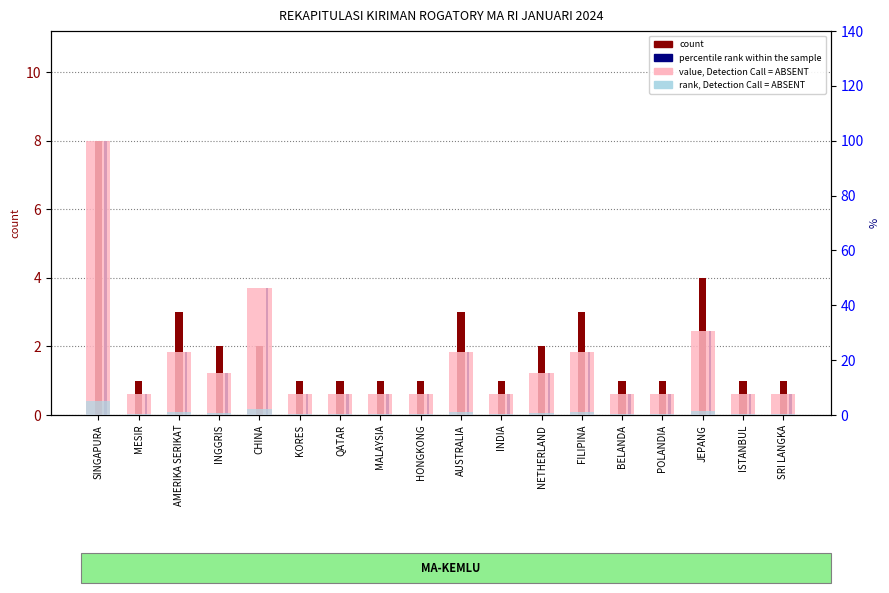

Reading right to left, list all the values displayed in this chart.

count: 1.0	1.0	4.0	1.0	1.0	3.0	2.0	1.0	3.0	1.0	1.0	1.0	1.0	2.0	2.0	3.0	1.0	8.0
percentile rank within the sample: 0.6	0.6	2.5	0.6	0.6	1.8	1.2	0.6	1.8	0.6	0.6	0.6	0.6	3.7	1.2	1.8	0.6	8.0
rank, Detection Call = ABSENT: 7.7	7.7	30.8	7.7	7.7	23.1	15.4	7.7	23.1	7.7	7.7	7.7	7.7	46.2	15.4	23.1	7.7	100.0
rank, Detection Call = ABSENT (small): 0.4	0.4	1.5	0.4	0.4	1.2	0.8	0.4	1.2	0.4	0.4	0.4	0.4	2.3	0.8	1.2	0.4	5.0